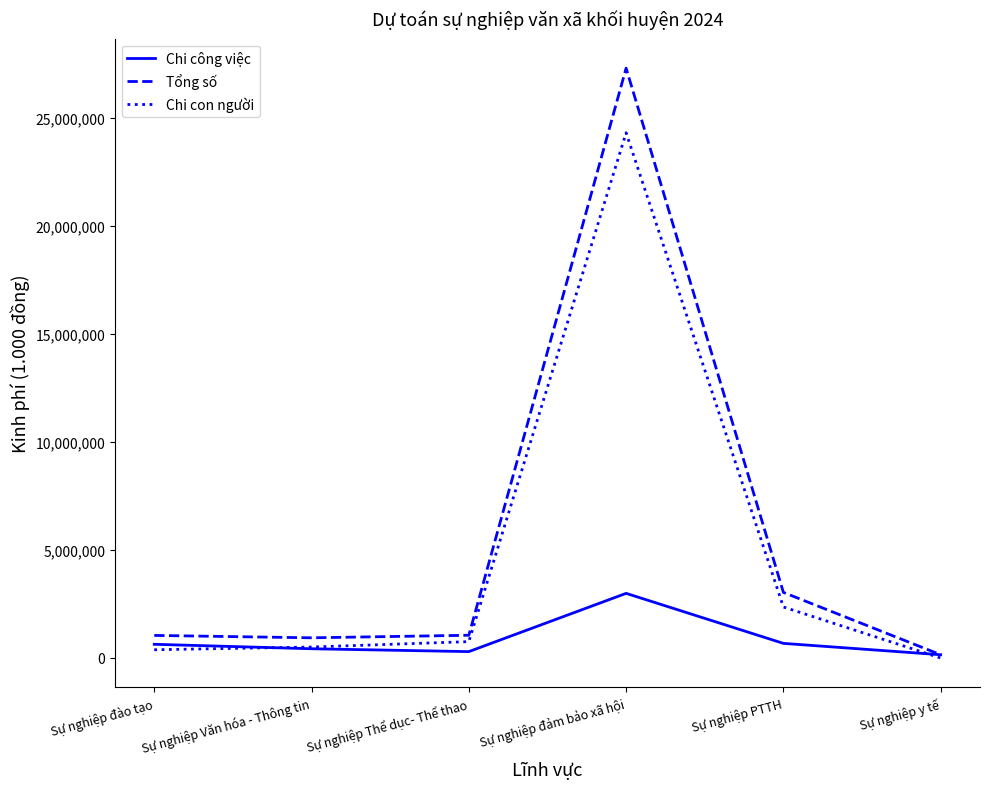

Is this an area chart (filled region under the line)?

No